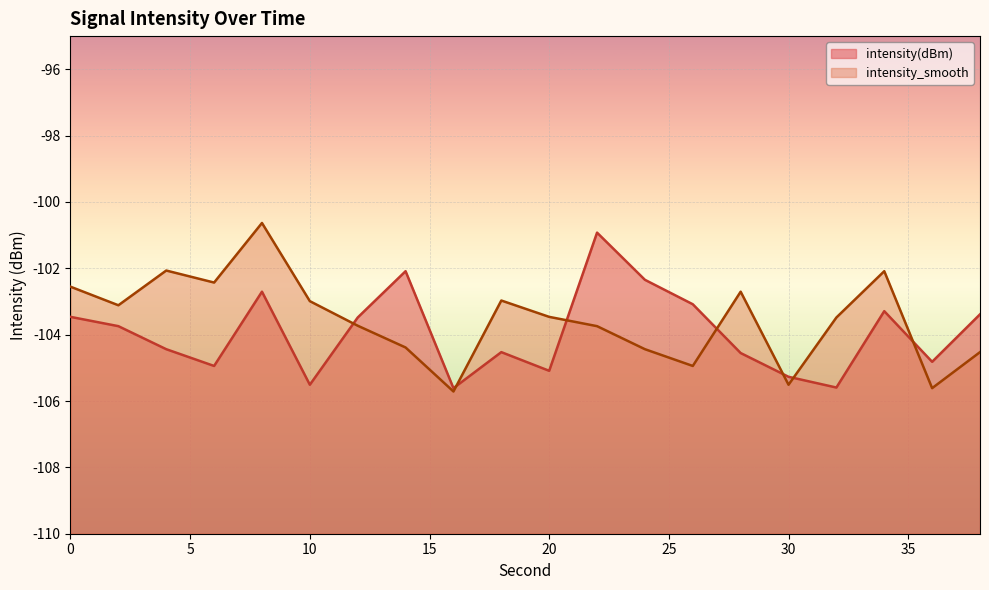

Reading left to right, list all the values displayed in this chart.

intensity(dBm): 0=-103.5	2=-103.7	4=-104.4	6=-104.9	8=-102.7	10=-105.5	12=-103.5	14=-102.1	16=-105.6	18=-104.5	20=-105.1	22=-100.9	24=-102.3	26=-103.1	28=-104.6	30=-105.3	32=-105.6	34=-103.3	36=-104.8	38=-103.4
intensity_smooth: 0=-102.6	2=-103.1	4=-102.1	6=-102.4	8=-100.6	10=-103.0	12=-103.7	14=-104.4	16=-105.7	18=-103.0	20=-103.5	22=-103.7	24=-104.4	26=-104.9	28=-102.7	30=-105.5	32=-103.5	34=-102.1	36=-105.6	38=-104.5